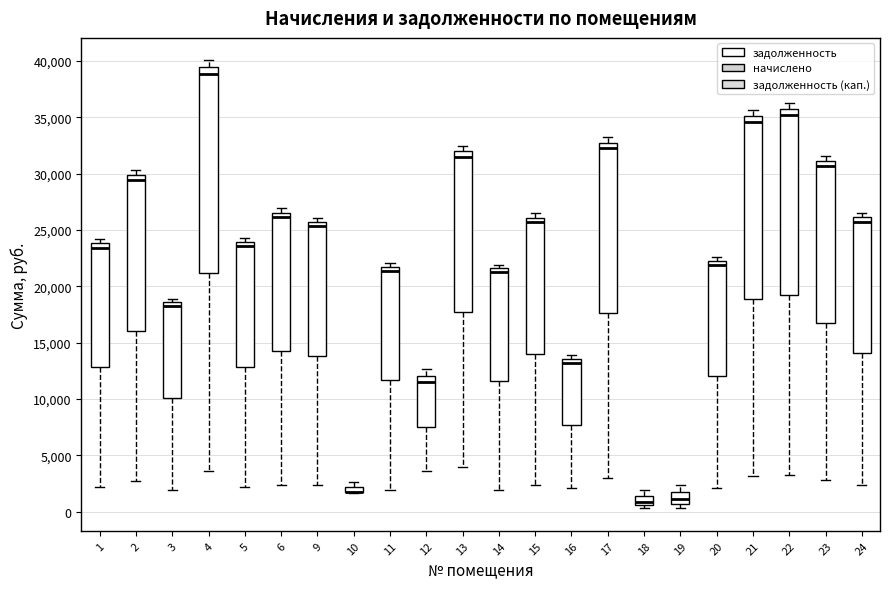

Where is the lower edge of the box at x = 22 on the y-axis? The values are not printed on the chart, so give them approximately, as read against the axis.

19000